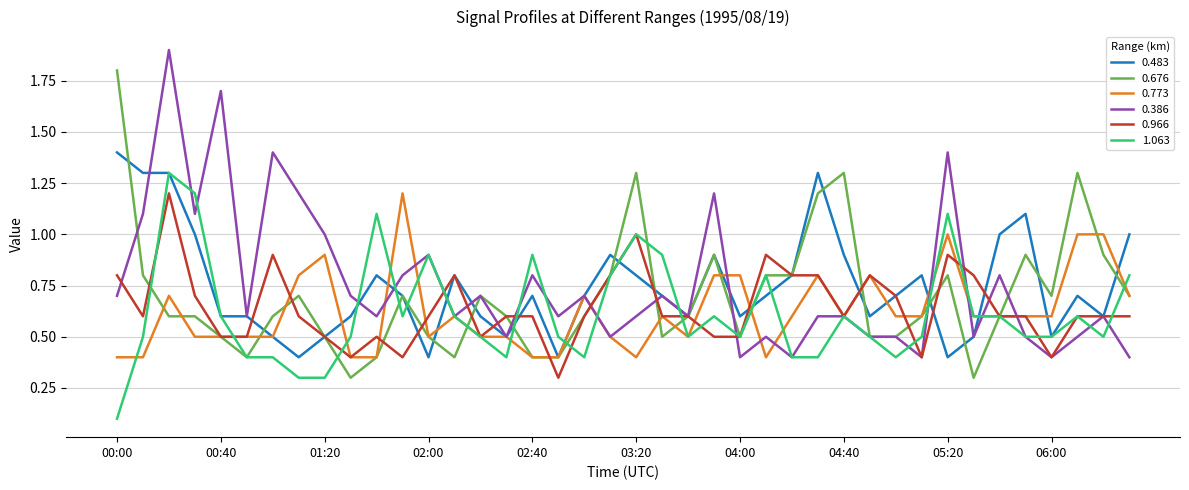

What is the greatest value displayed?

1.9